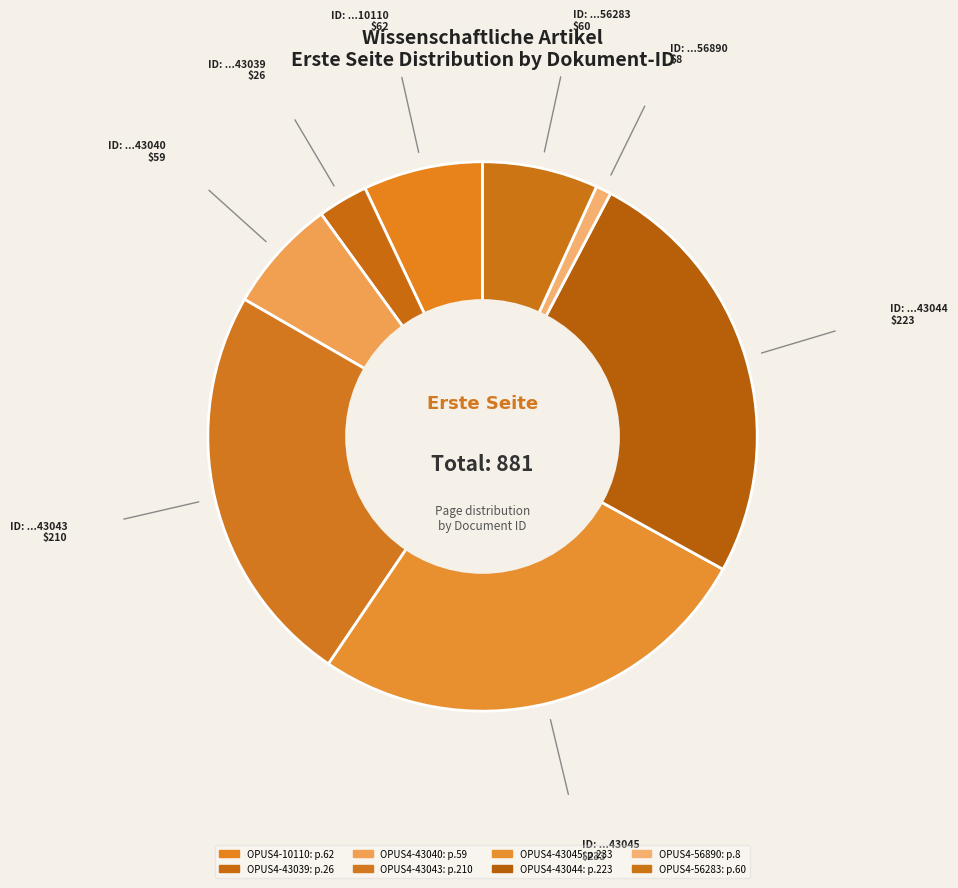

Does OPUS4-56890 represent more than half of the total?

No